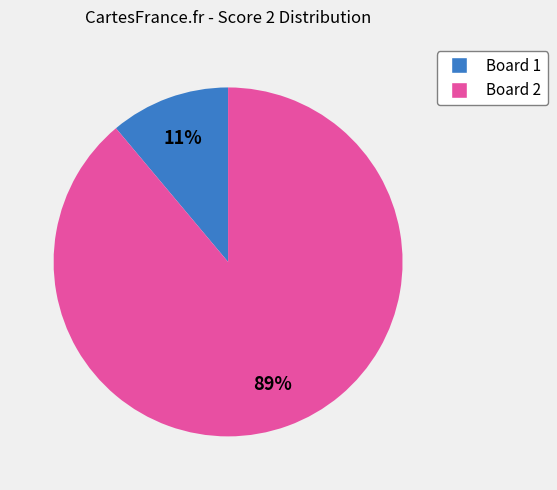

To the nearest percent, what percentage of the pie is Board 1?

11%